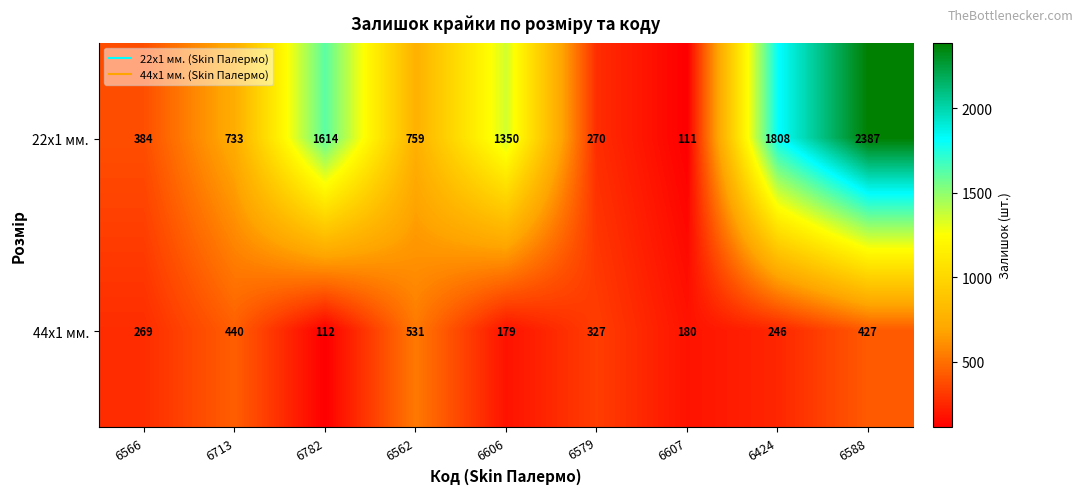

List the series in order of their peak value, highest first.

22x1 мм., 44x1 мм.